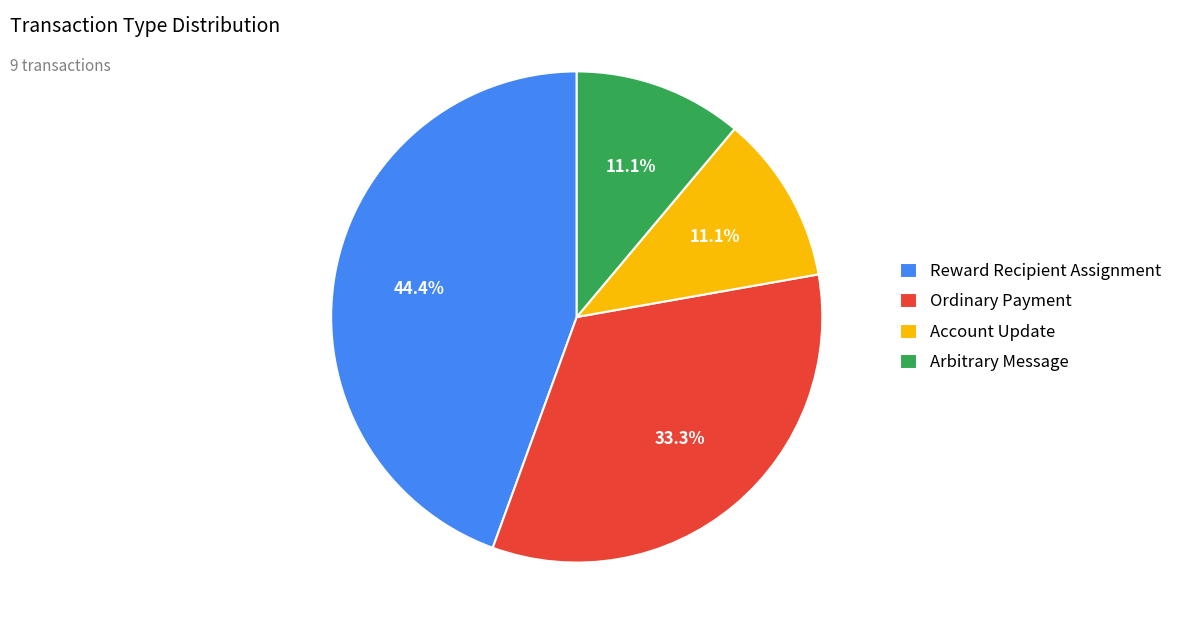

Does any single category account for the majority?

No